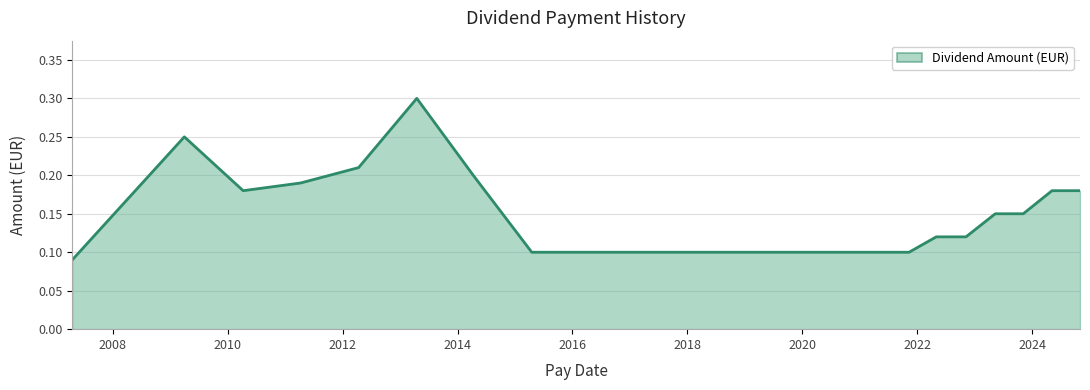

What is the greatest value displayed?

0.3